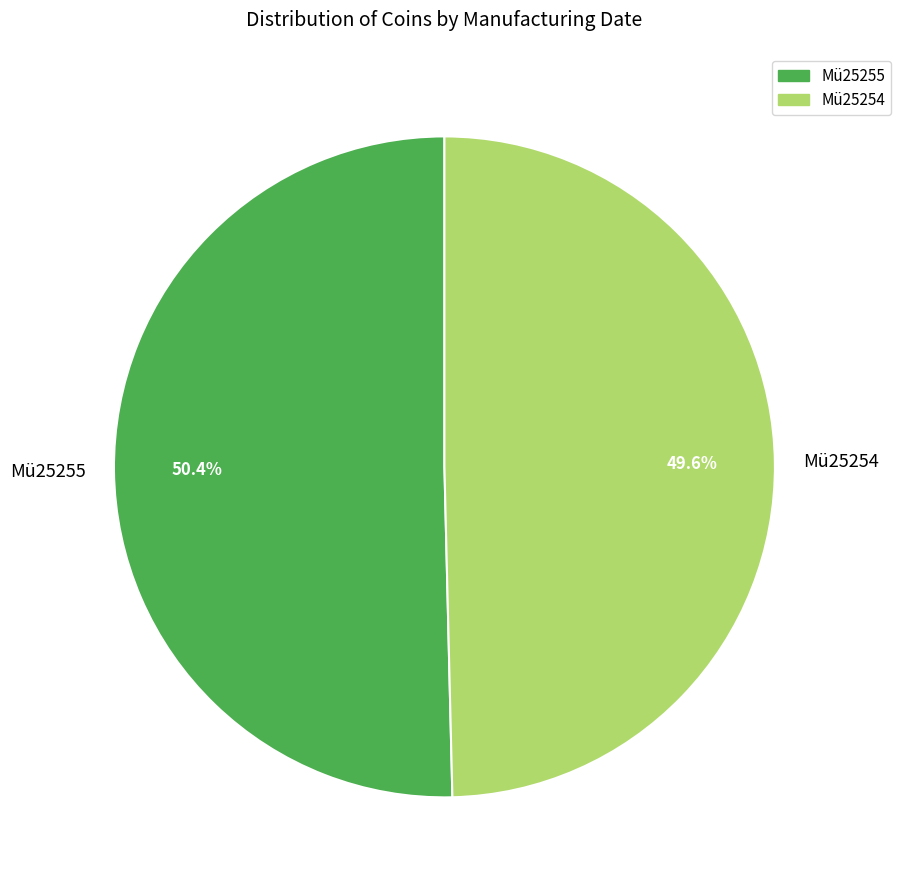

Is it true that Mü25255 is 50% of the pie?

True